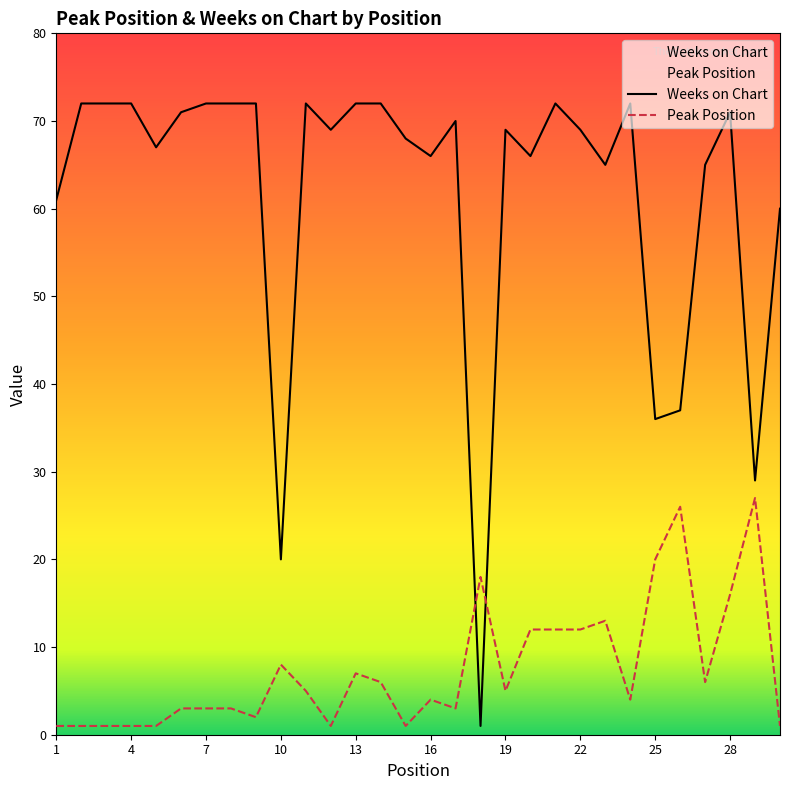

Does the chart display data point markers on the line(s)?

No